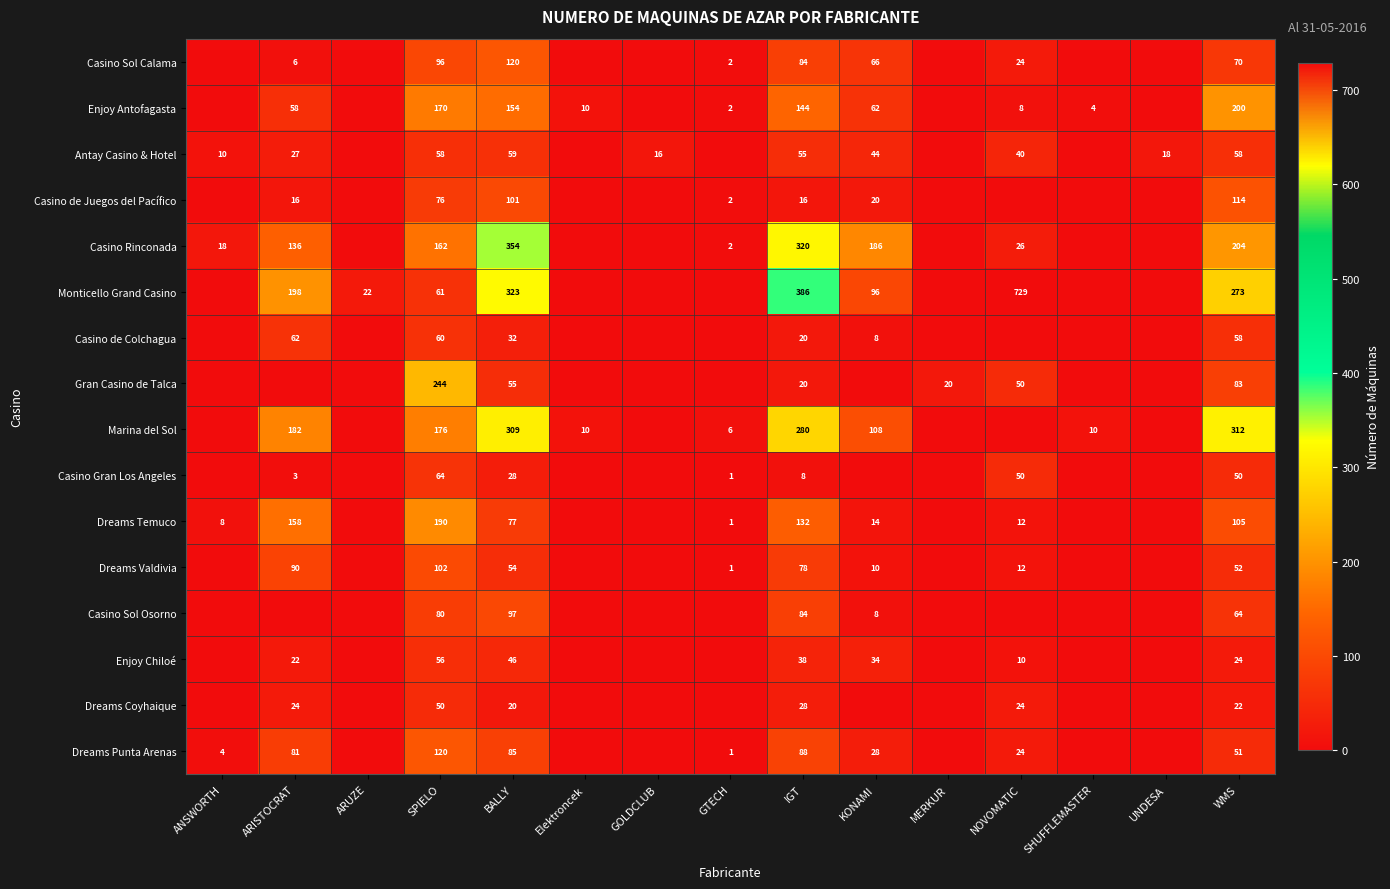

Is it true that Enjoy Antofagasta equals 299 at WMS?

False